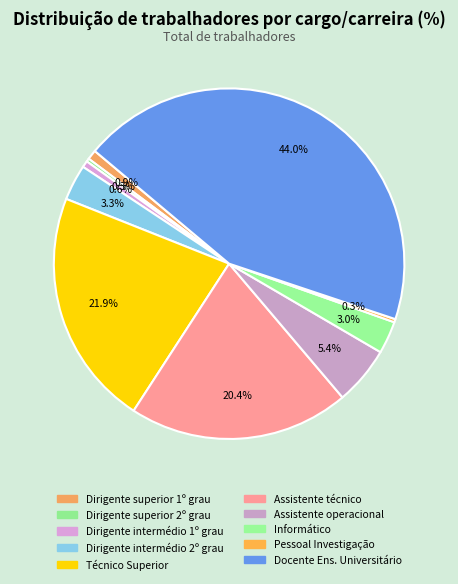

Between Dirigente intermédio 1º grau and Dirigente superior 1º grau, which is larger?

Dirigente superior 1º grau